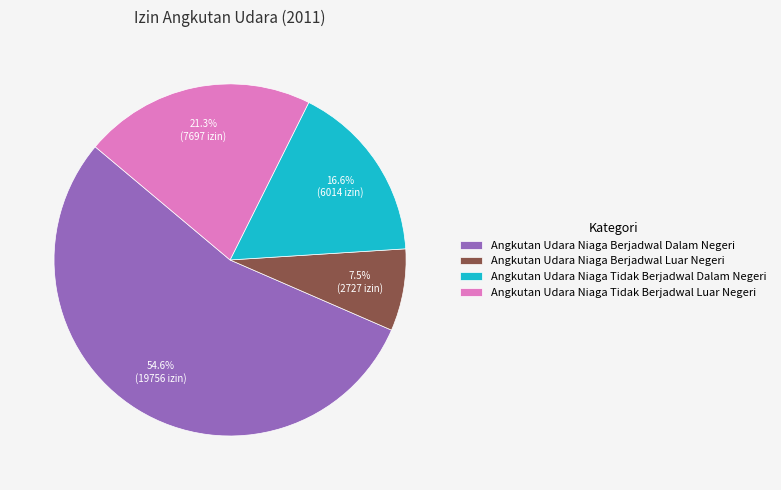

How much of the chart is everything except Angkutan Udara Niaga Tidak Berjadwal Luar Negeri?

78.7%